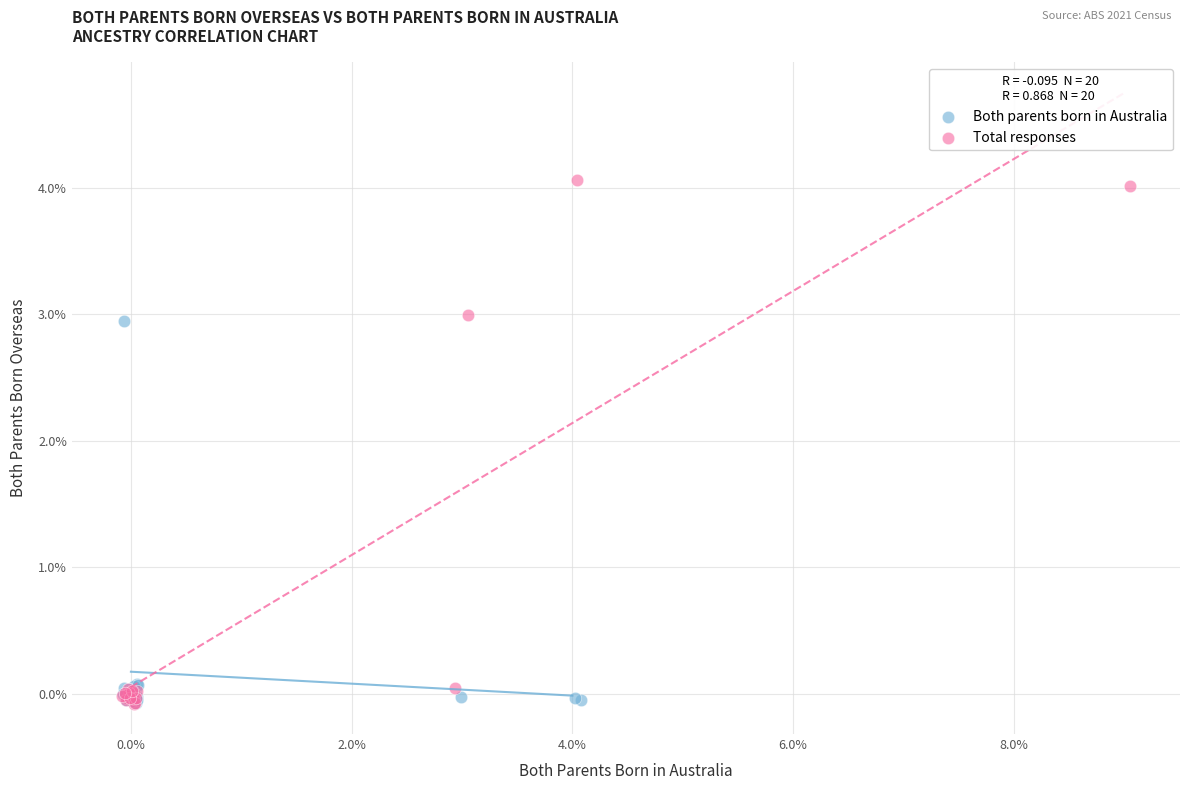

Which series has the largest Y range (max minus min)?

Total responses